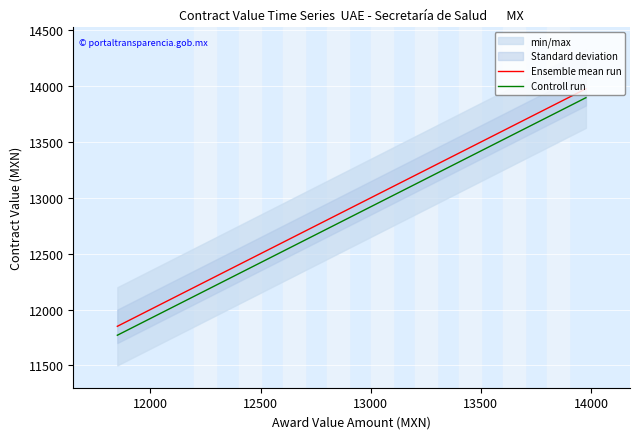

Does the chart display data point markers on the line(s)?

No